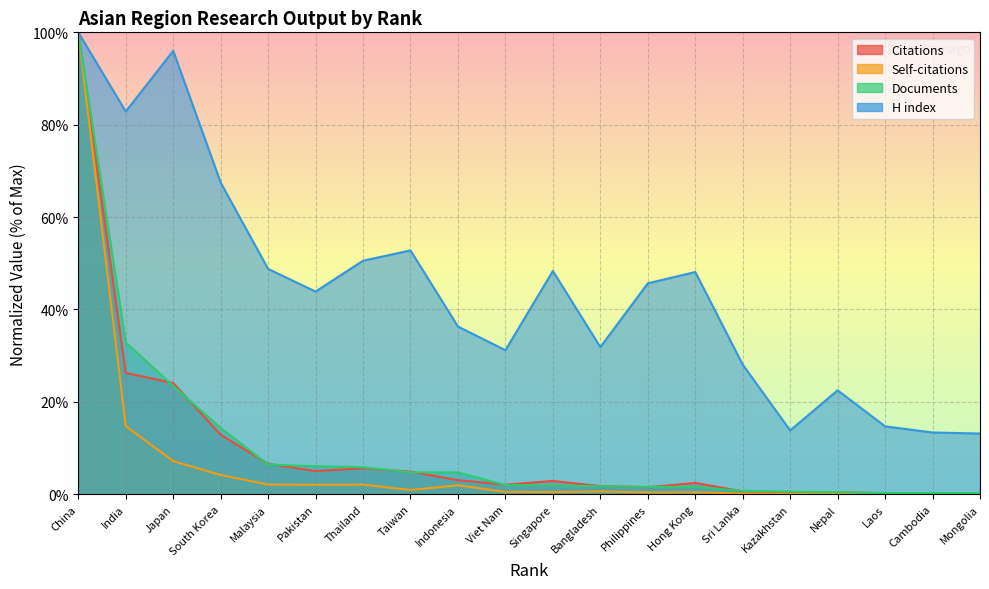

What is the approximate value of H index at Laos?

14.7